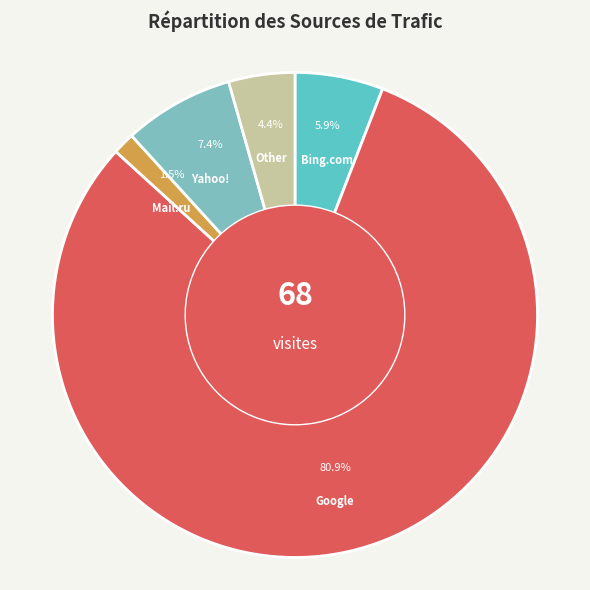

What is the majority slice?

Google